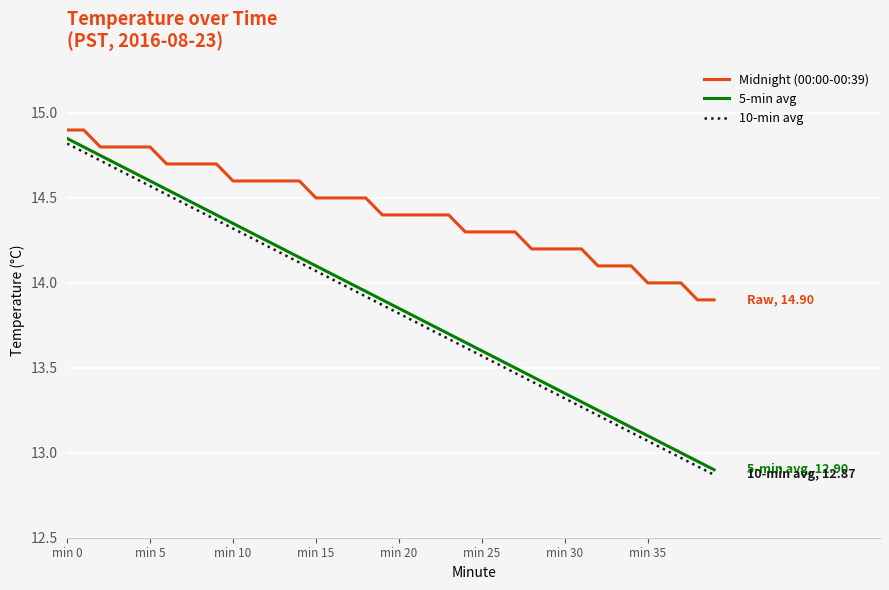

True or false: 10-min avg and Midnight (00:00-00:39) cross at least once.

False